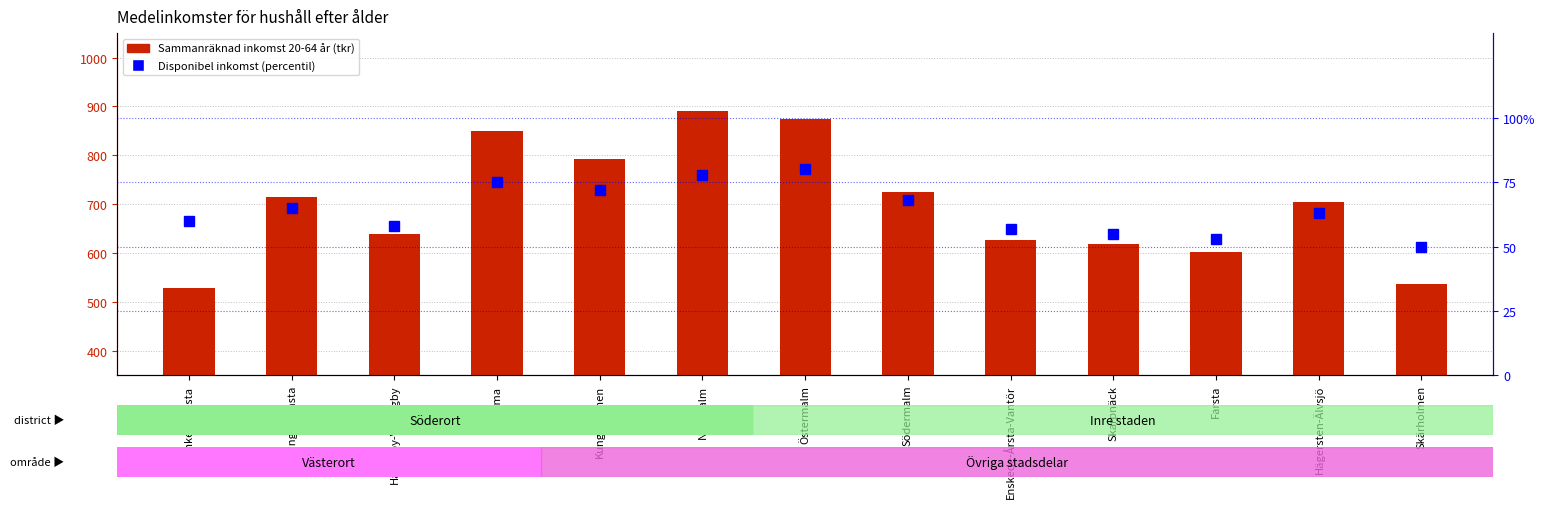

How many groups of bars are there?

13